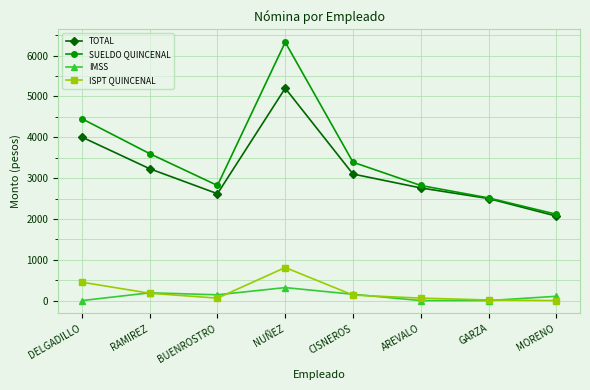

Where is the first local maximum for SUELDO QUINCENAL?

NUÑEZ